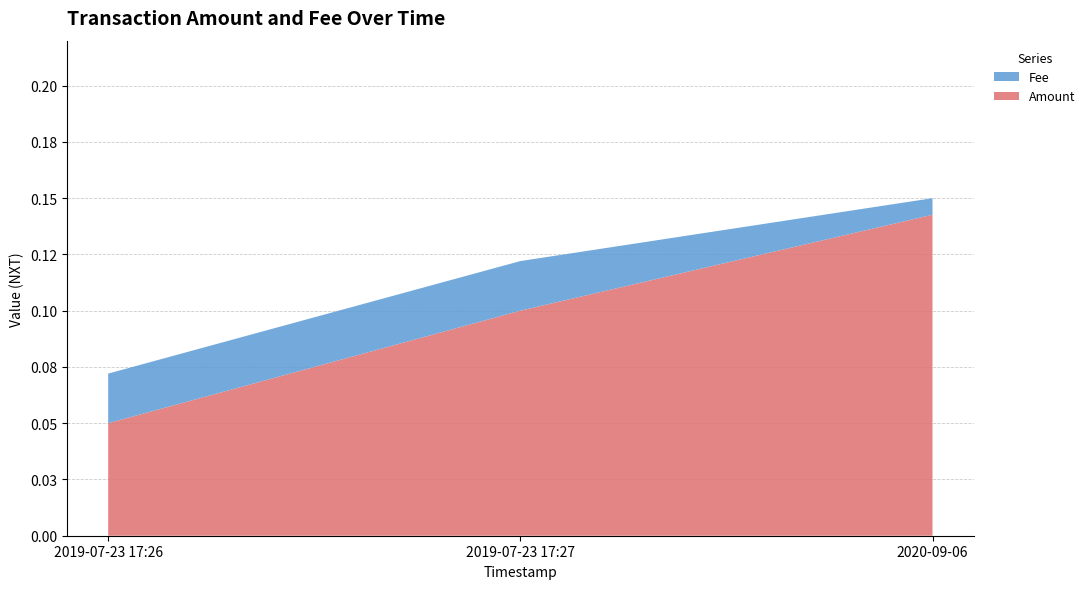

Reading left to right, list all the values displayed in this chart.

Amount: 0.1	0.1	0.1
Fee: 0.0	0.0	0.0